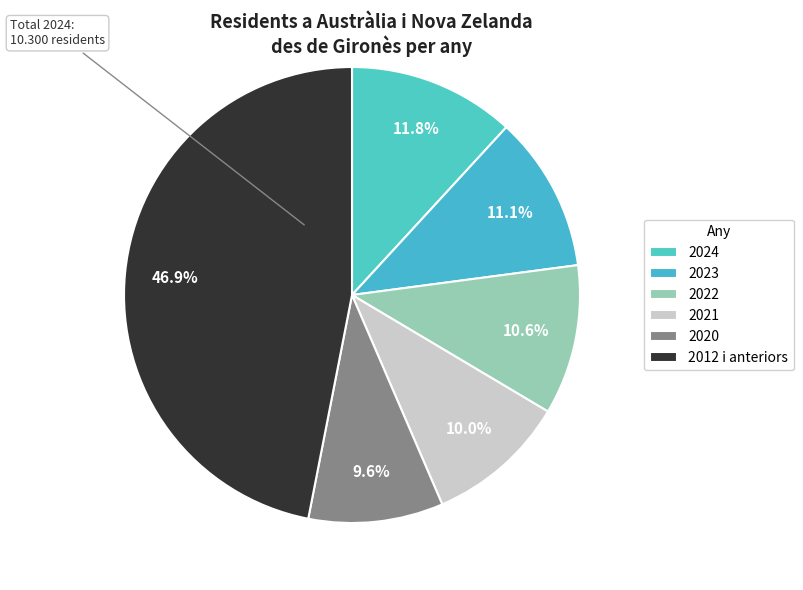

How many segments does this pie chart have?

6